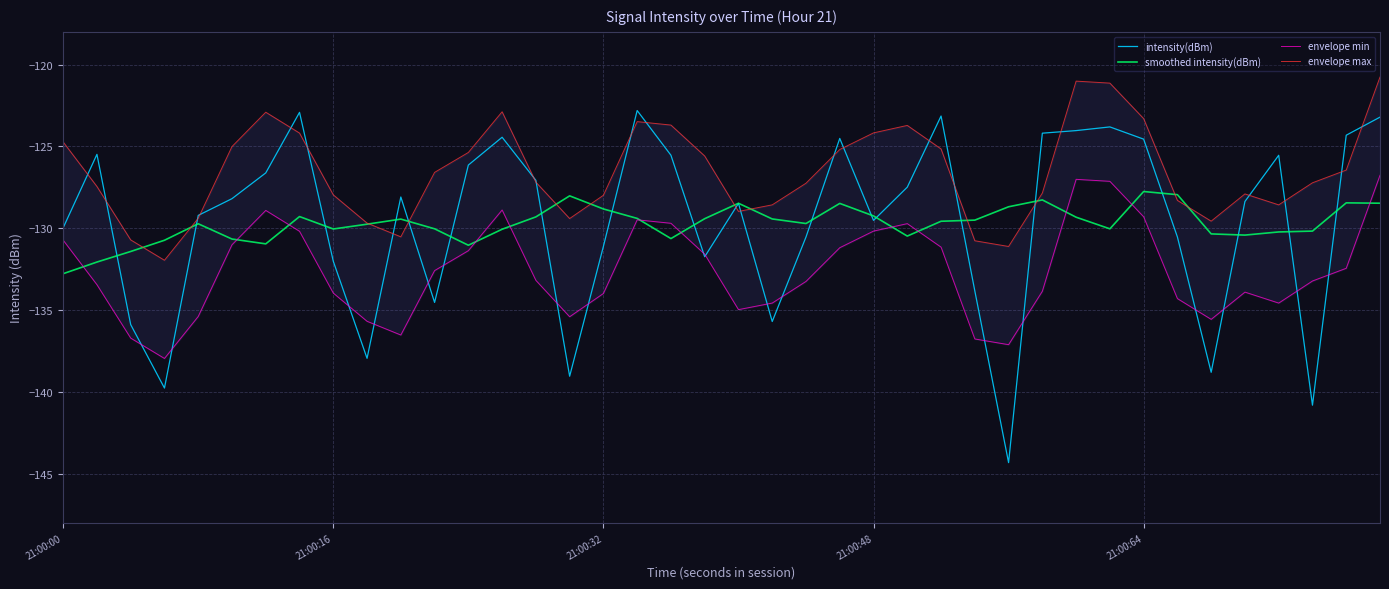

Reading left to right, what are all the values shown in this chart?

intensity(dBm): -130.0	-125.5	-135.9	-139.8	-129.2	-128.2	-126.6	-122.9	-132.0	-137.9	-128.1	-134.5	-126.1	-124.4	-127.1	-139.0	-131.1	-122.8	-125.5	-131.7	-128.5	-135.7	-130.5	-124.5	-129.5	-127.5	-123.1	-133.8	-144.3	-124.2	-124.0	-123.8	-124.6	-130.5	-138.8	-128.4	-125.5	-140.8	-124.3	-123.2
smoothed intensity(dBm): -132.8	-132.1	-131.4	-130.7	-129.7	-130.7	-131.0	-129.3	-130.0	-129.8	-129.4	-130.0	-131.0	-130.1	-129.3	-128.0	-128.8	-129.4	-130.6	-129.4	-128.5	-129.4	-129.7	-128.5	-129.2	-130.5	-129.6	-129.5	-128.7	-128.3	-129.3	-130.0	-127.8	-127.9	-130.3	-130.4	-130.2	-130.2	-128.4	-128.5
envelope min: -130.7	-133.4	-136.7	-138.0	-135.4	-131.0	-128.9	-130.2	-134.0	-135.7	-136.5	-132.6	-131.4	-128.9	-133.2	-135.4	-134.0	-129.5	-129.7	-131.6	-135.0	-134.6	-133.2	-131.2	-130.2	-129.7	-131.2	-136.8	-137.1	-133.8	-127.0	-127.1	-129.3	-134.3	-135.6	-133.9	-134.6	-133.2	-132.4	-126.8
envelope max: -124.7	-127.4	-130.7	-132.0	-129.4	-125.0	-122.9	-124.2	-128.0	-129.7	-130.5	-126.6	-125.4	-122.9	-127.2	-129.4	-128.0	-123.5	-123.7	-125.6	-129.0	-128.6	-127.2	-125.2	-124.2	-123.7	-125.2	-130.8	-131.1	-127.8	-121.0	-121.1	-123.3	-128.3	-129.6	-127.9	-128.6	-127.2	-126.4	-120.8